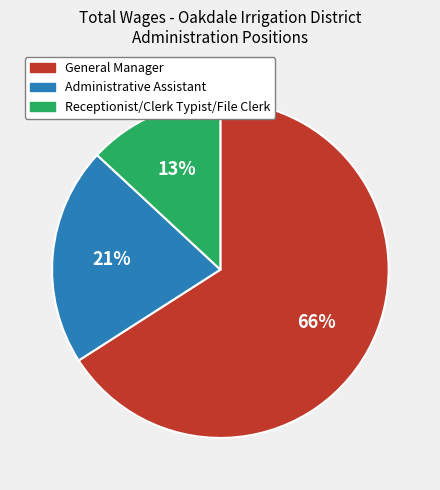

Combined, do Receptionist/Clerk Typist/File Clerk and Administrative Assistant account for over 50%?

No